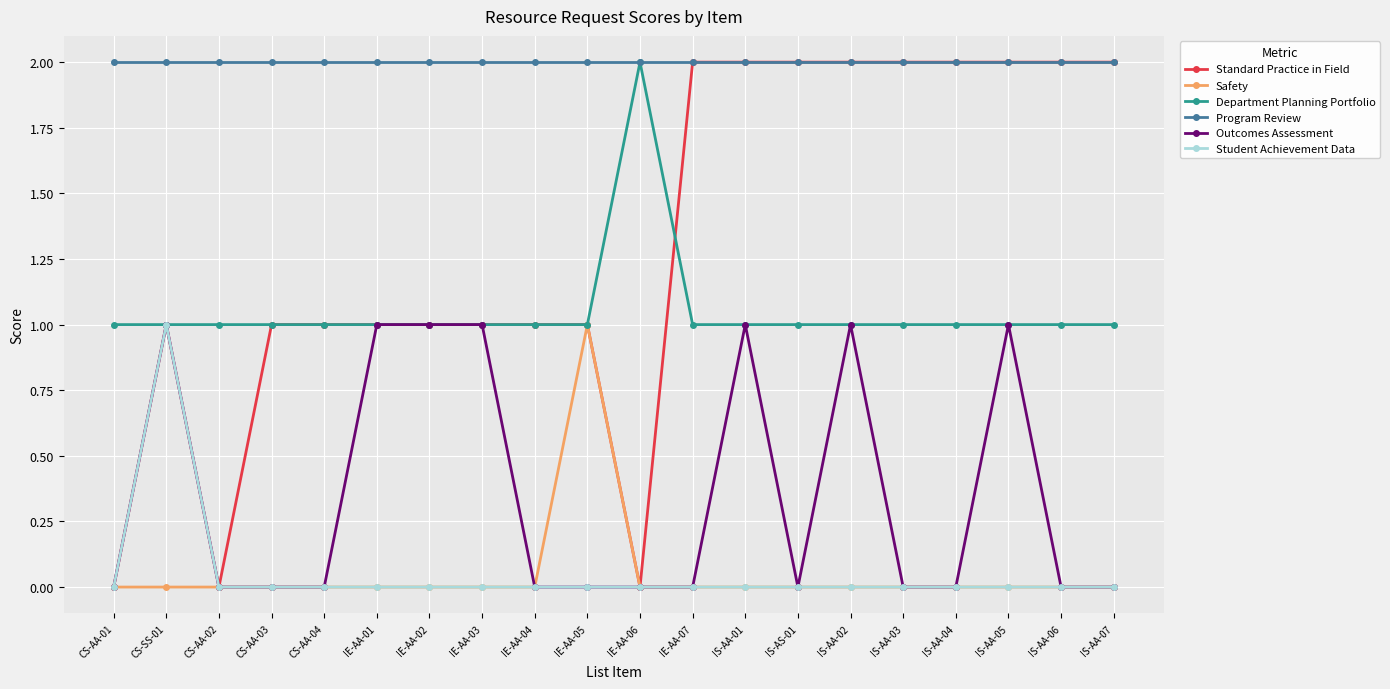

The Safety series shows -1 at IE-AA-06. True or false?

False